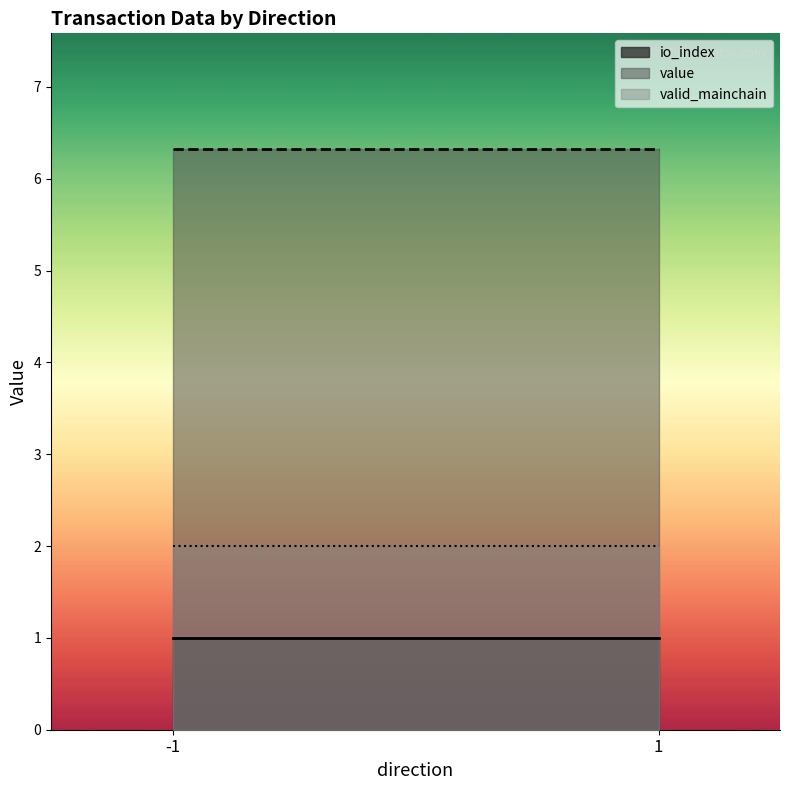

Where does the value series first go above 6?

-1